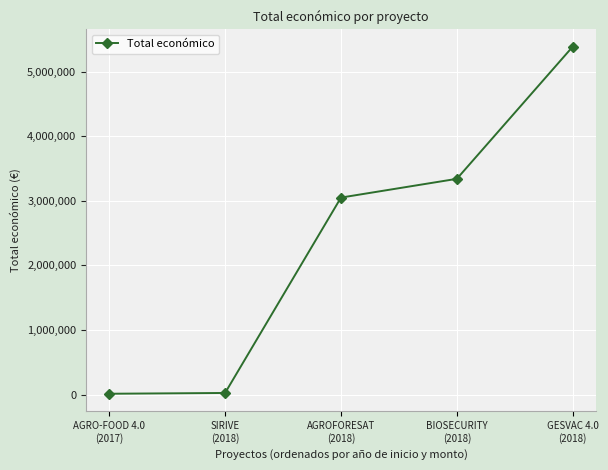

Is it true that the value at AGROFORESAT
(2018) is 3051573?

True